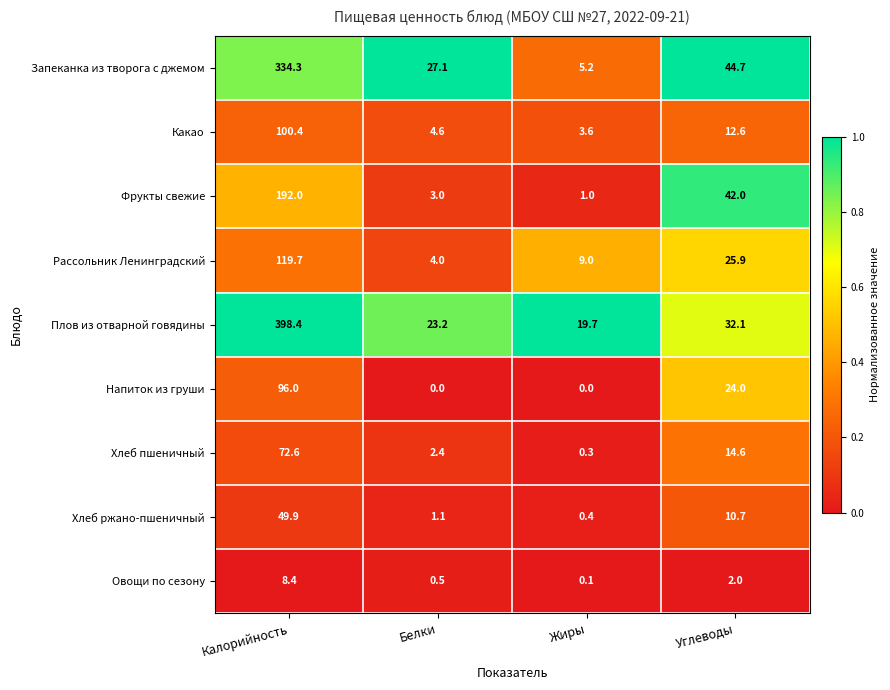

Is it true that Рассольник Ленинградский equals 4.0 at Белки?

True